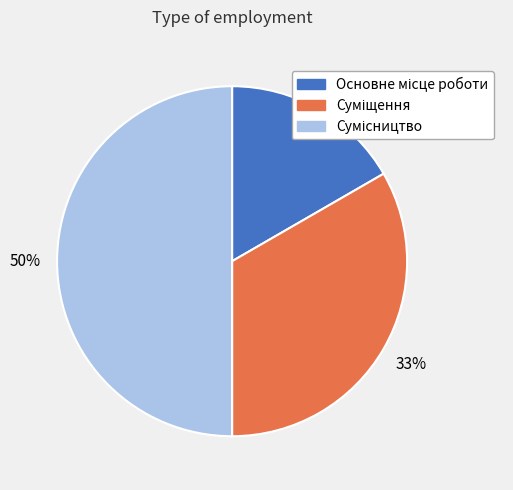

To the nearest percent, what is the difference between the largest and smallest slice percentages?

33%